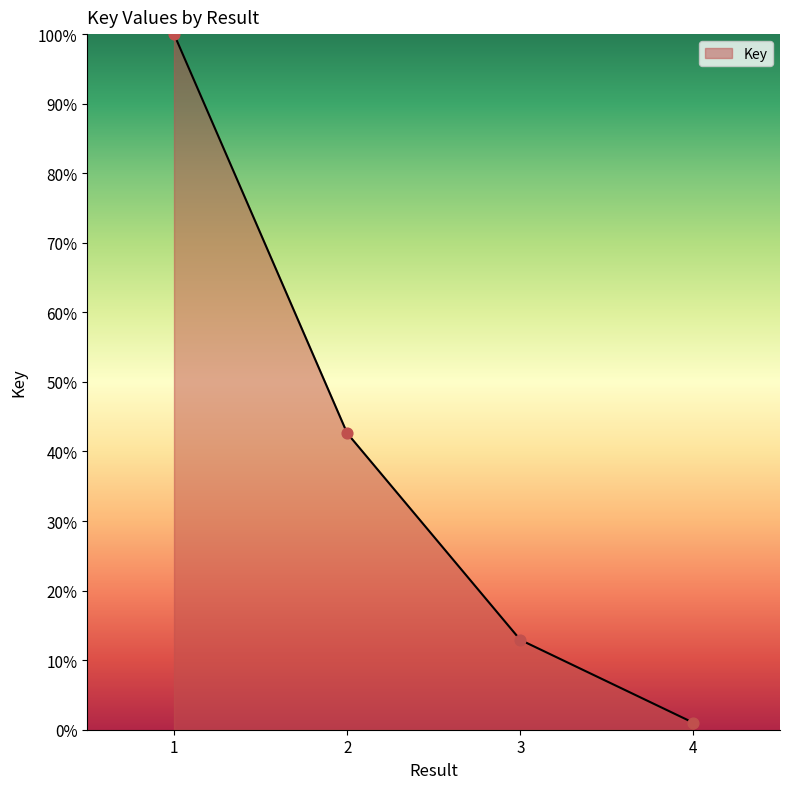

What is the ratio of the value at 3 to the value at 1?

0.1